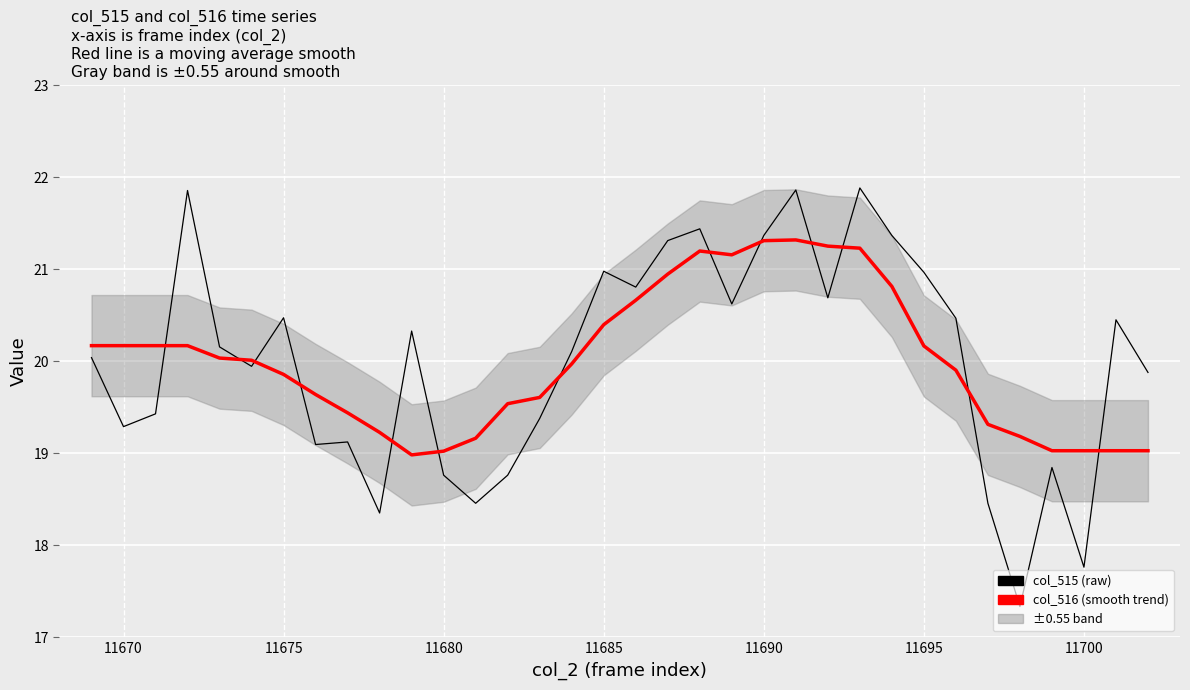

What is the difference between the maximum and minimum values in the col_516 (smooth) series?

2.3